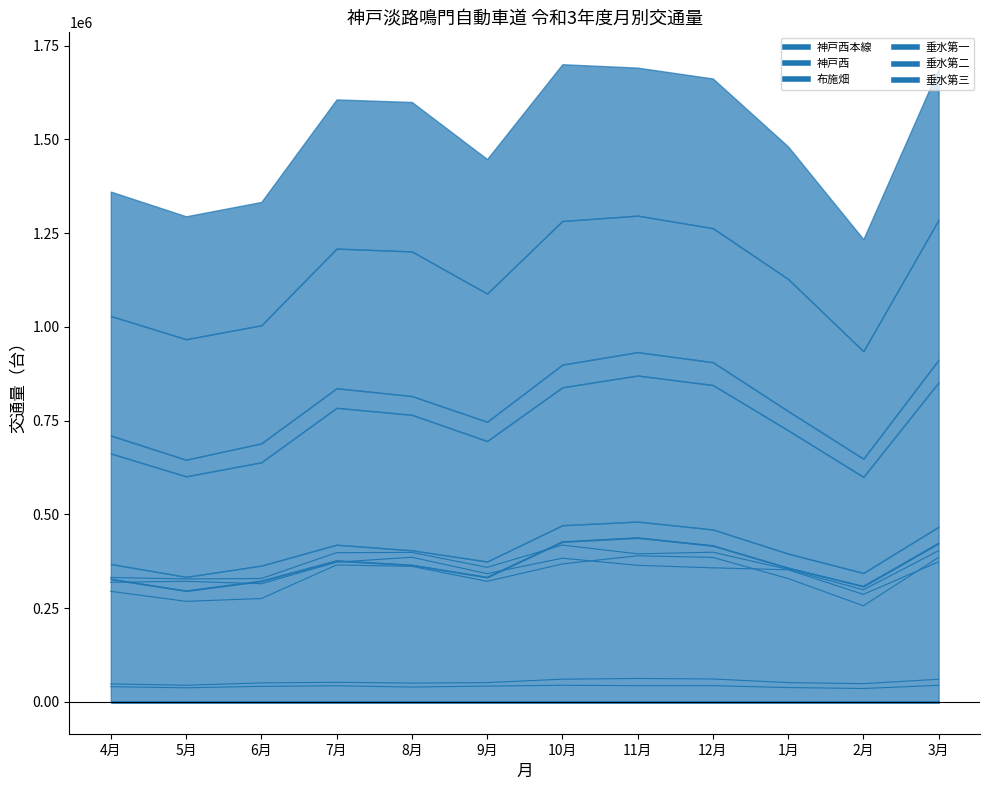

At 8月, list the series in order from largest to smallest.

垂水第三, 垂水第二, 神戸西本線, 布施畑, 垂水第一, 神戸西